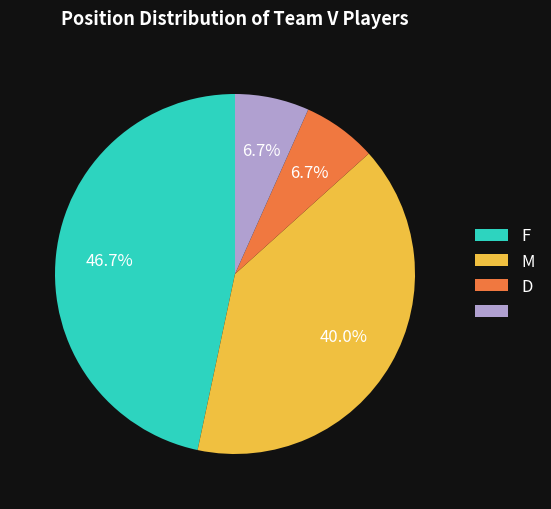

Is there any slice that represents more than half of the pie?

No